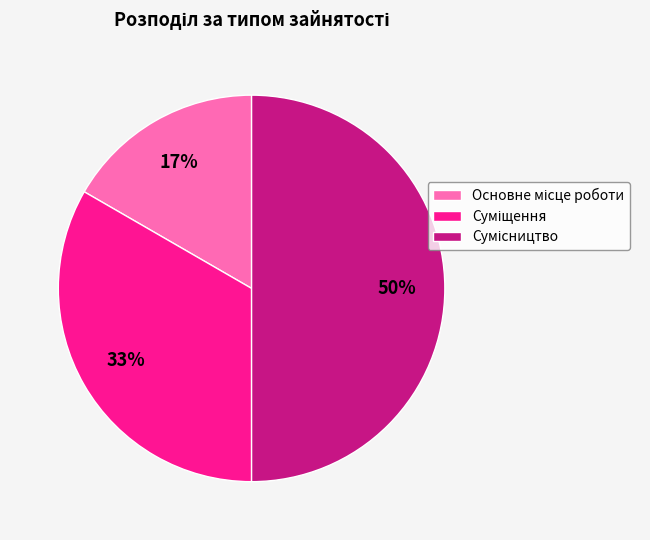

To the nearest percent, what is the difference between the largest and smallest slice percentages?

33%